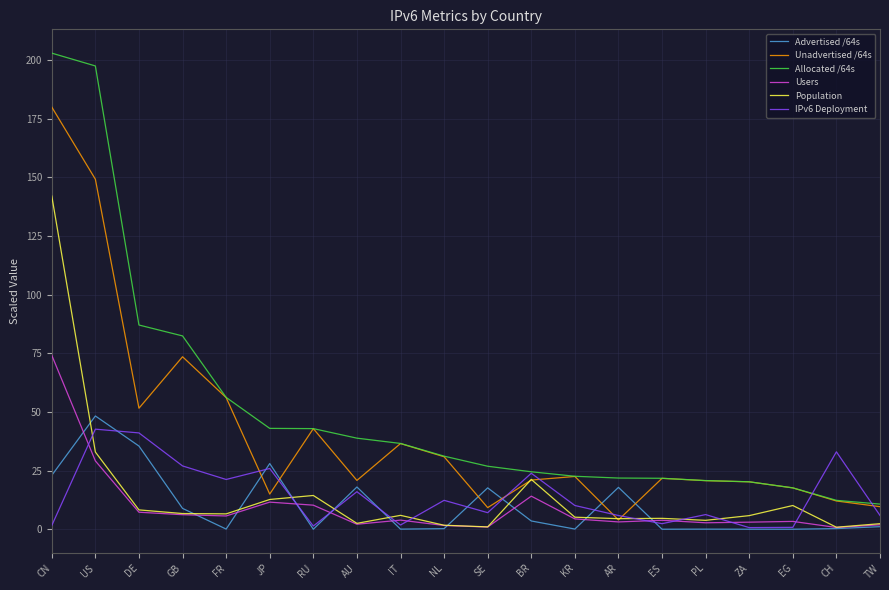

At which label does Unadvertised /64s first exceed 21?

CN